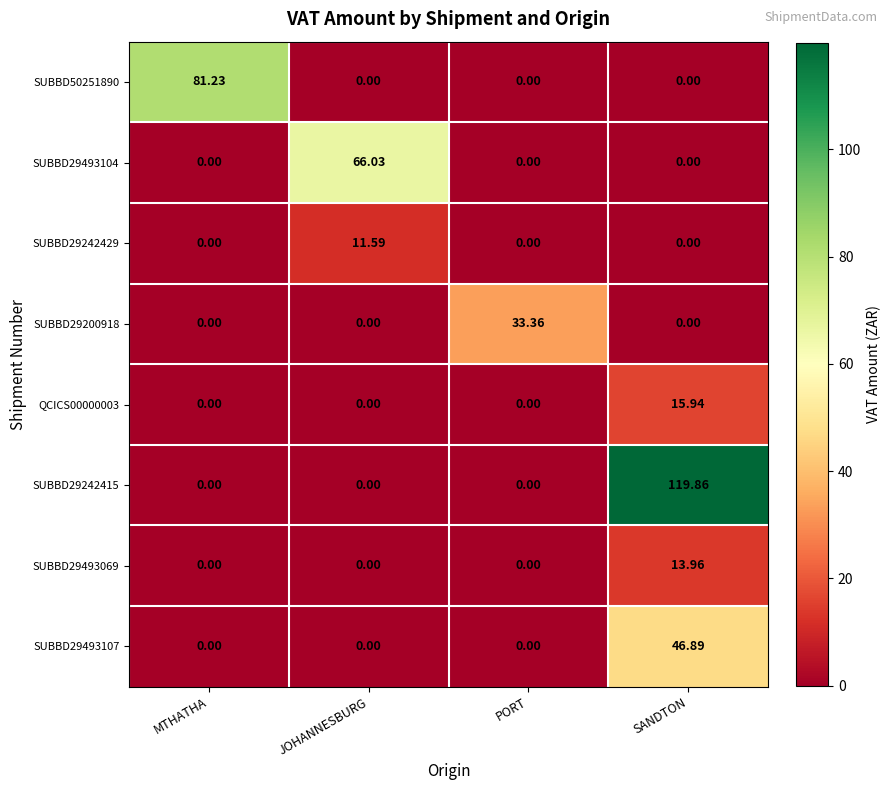

Which series has the largest range (max minus min)?

SUBBD29242415